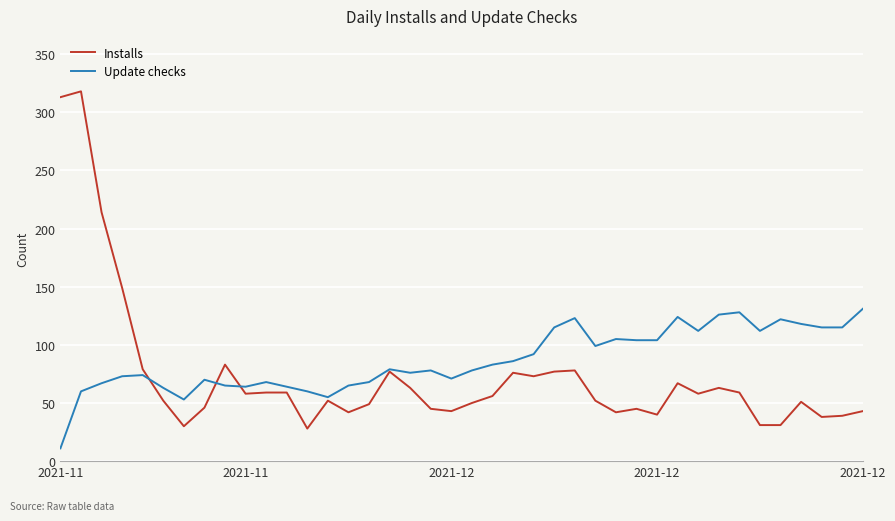

What is the greatest value displayed?

318